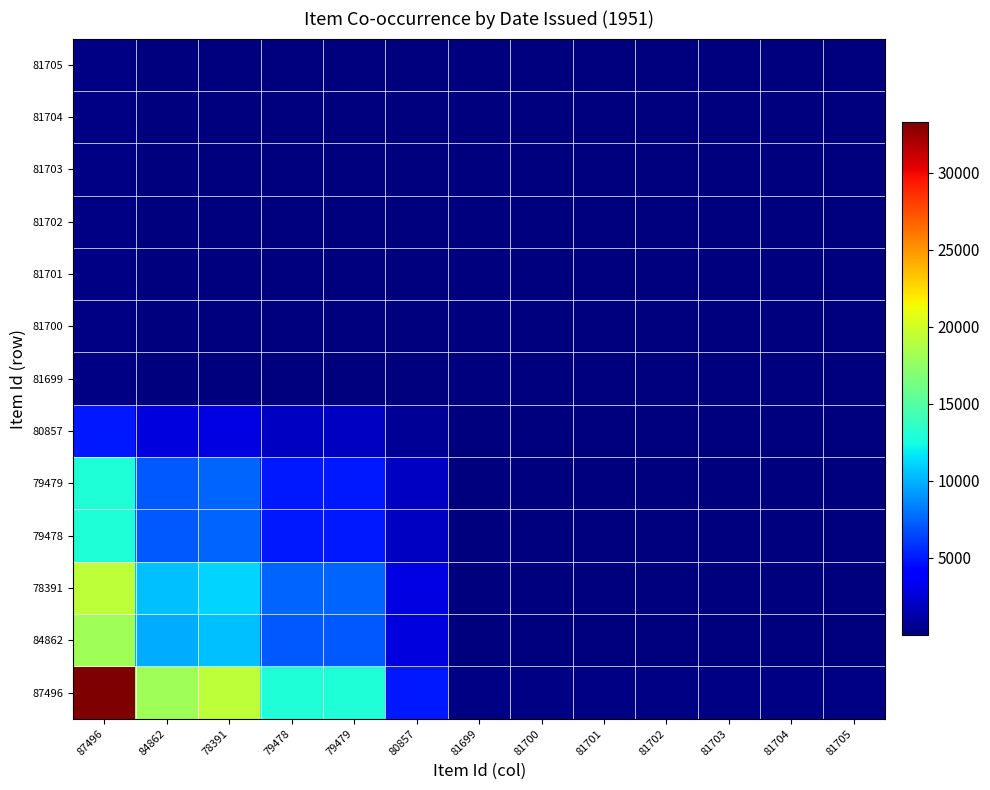

What is the difference between the highest and lowest values at 79478?

12927.5